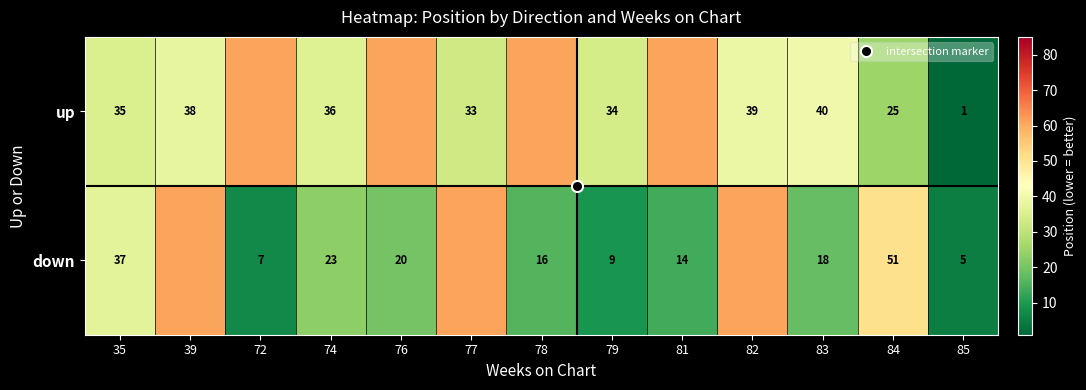

At which label is down closest to 33?

35